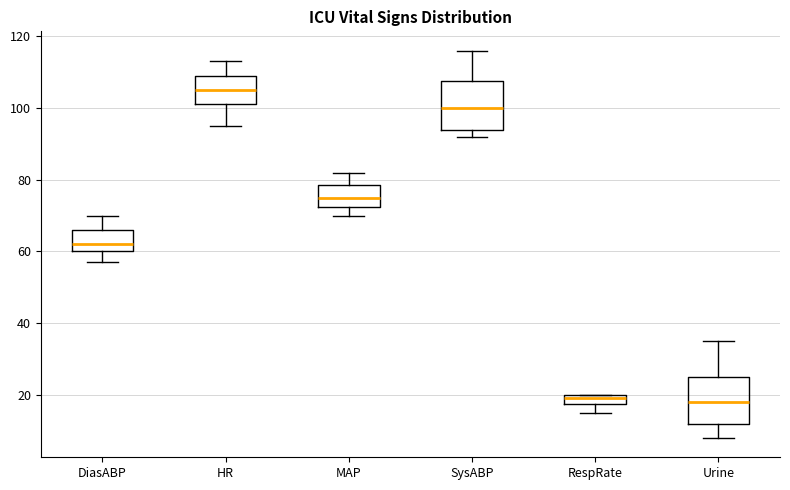

Where is the lower edge of the box for Urine on the y-axis? The values are not printed on the chart, so give them approximately, as read against the axis.

12